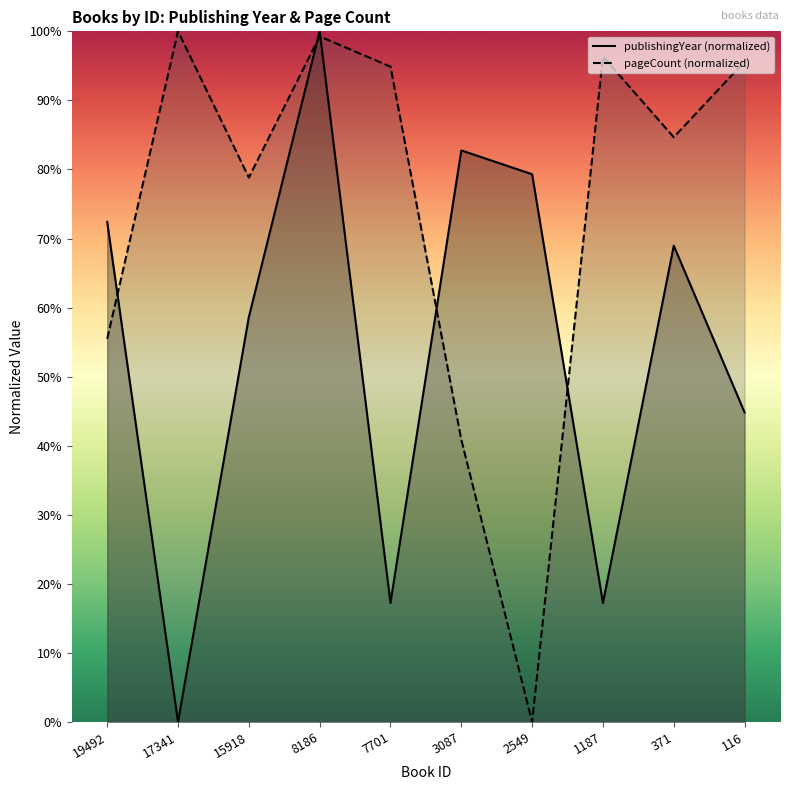

At which label is publishingYear closest to 50?

116